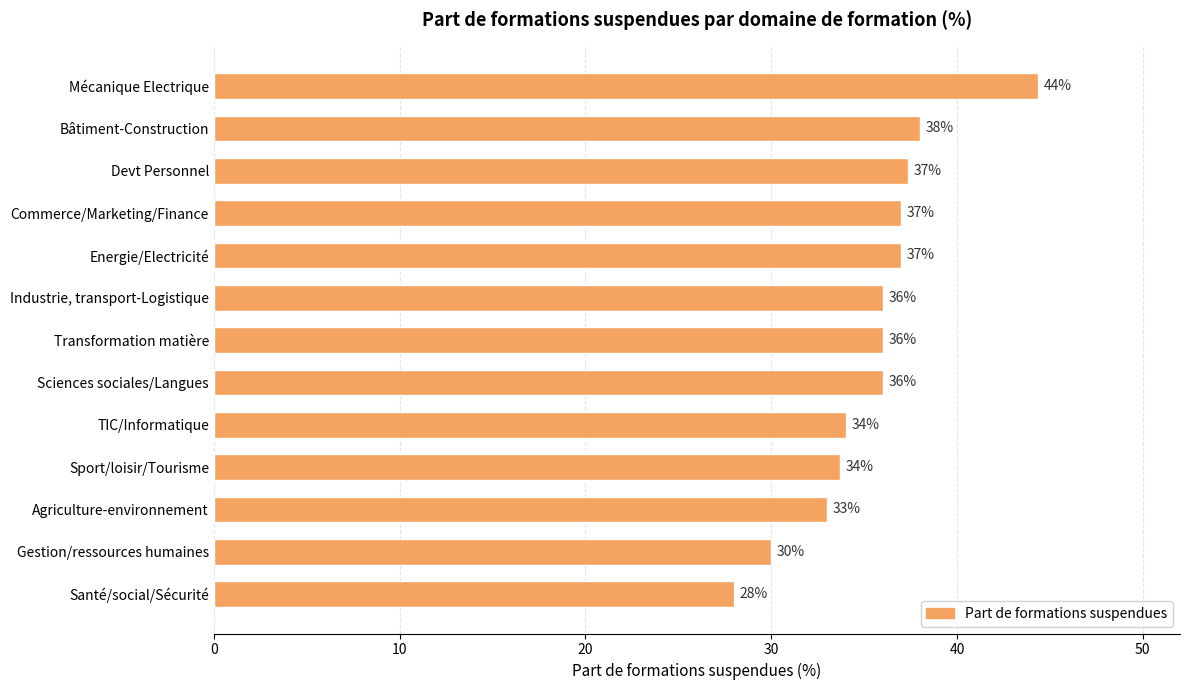

What is the label of the 1st bar from the top?

Mécanique Electrique